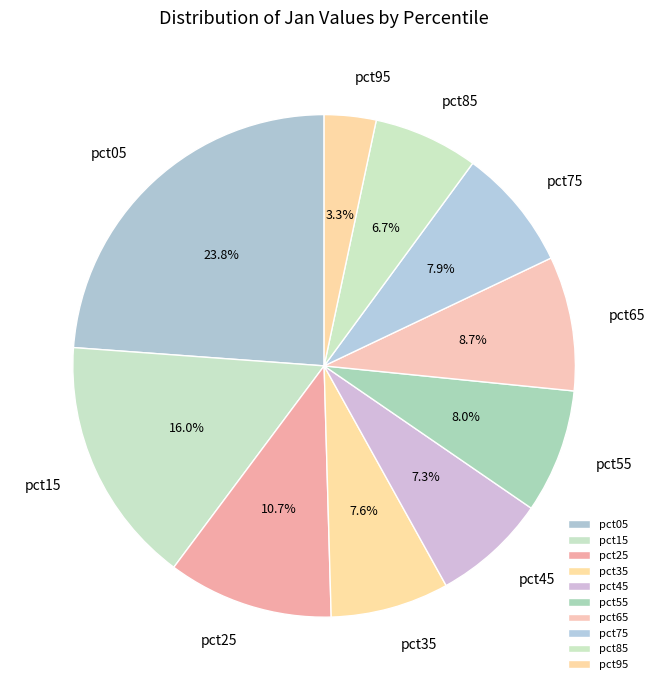

Is the sum of pct75 and pct05 greater than half?

No